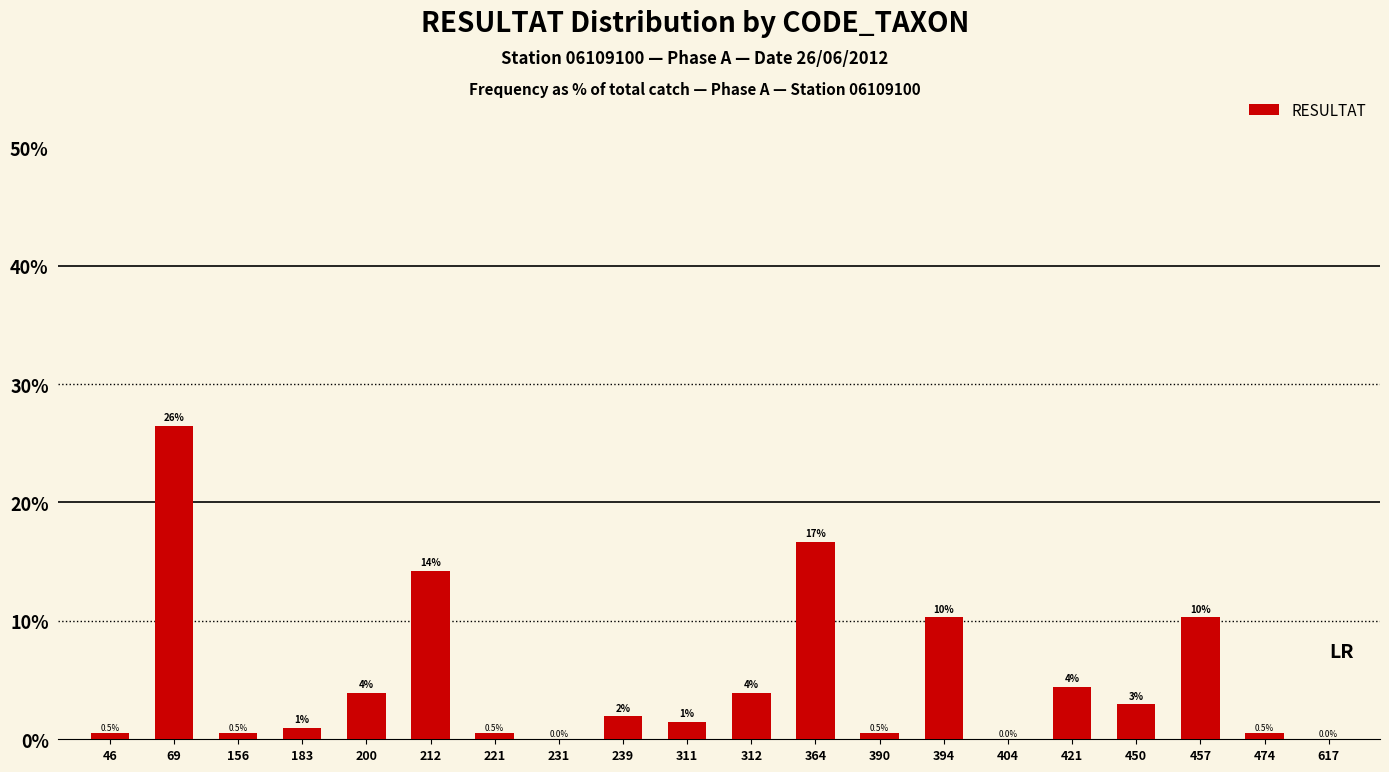

Are the bars grouped side by side (vs. stacked)?

No